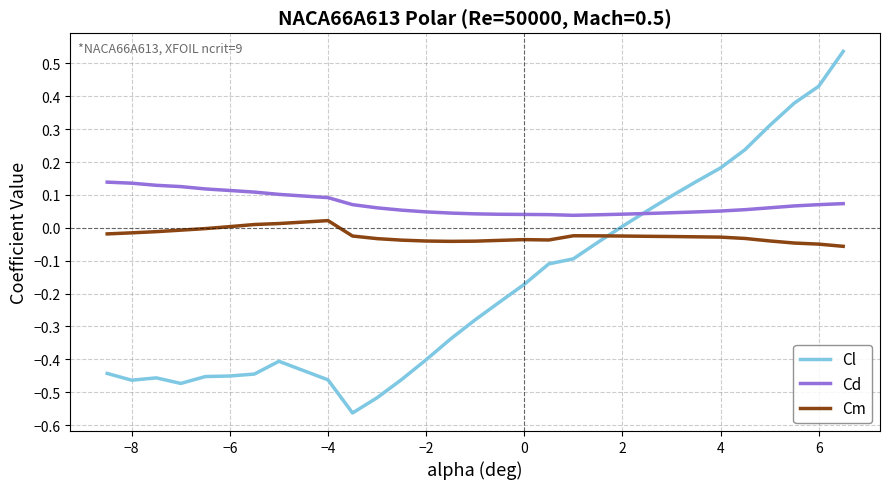

Which series has the widest spread of values?

Cl